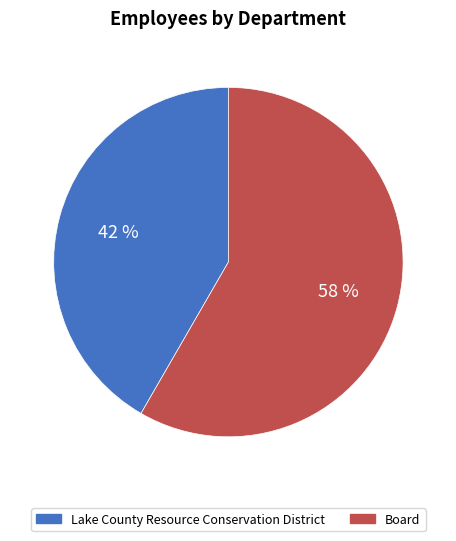

Which category accounts for the majority?

Board